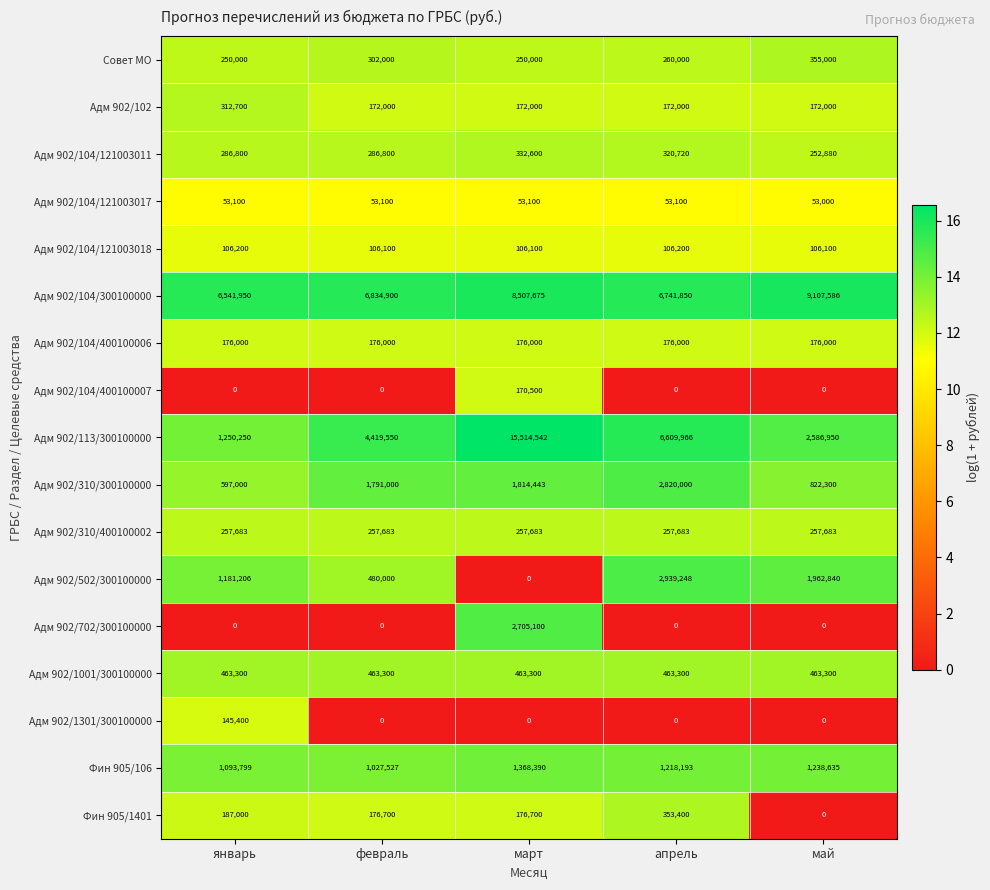

At which label is Фин 905/106 closest to 1197958?

апрель